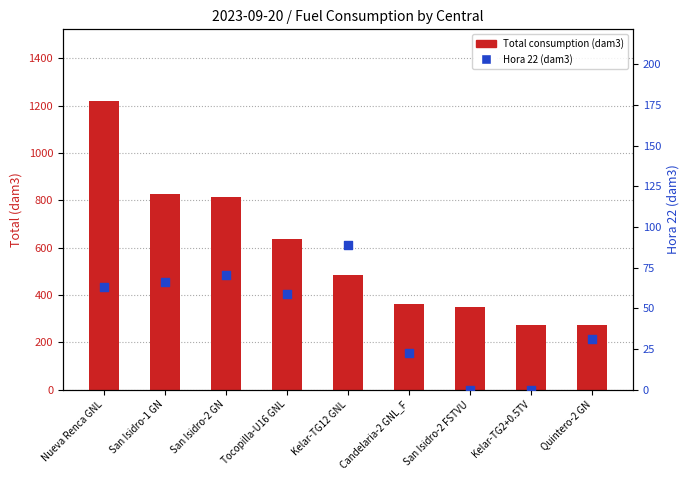

Which series reaches the minimum Y coordinate?

Hora 22 (dam3)